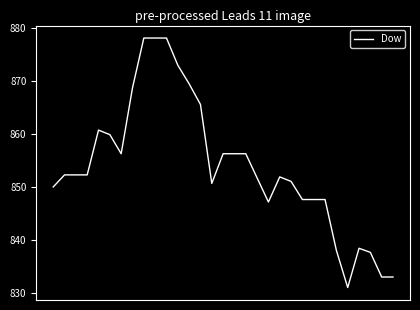

What is the smallest value displayed?

831.0